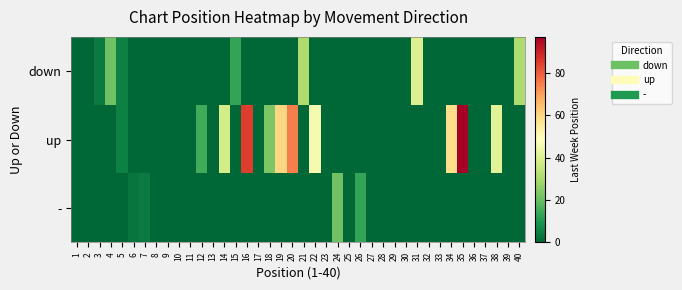

At which category is the sum across all series the highest?

35